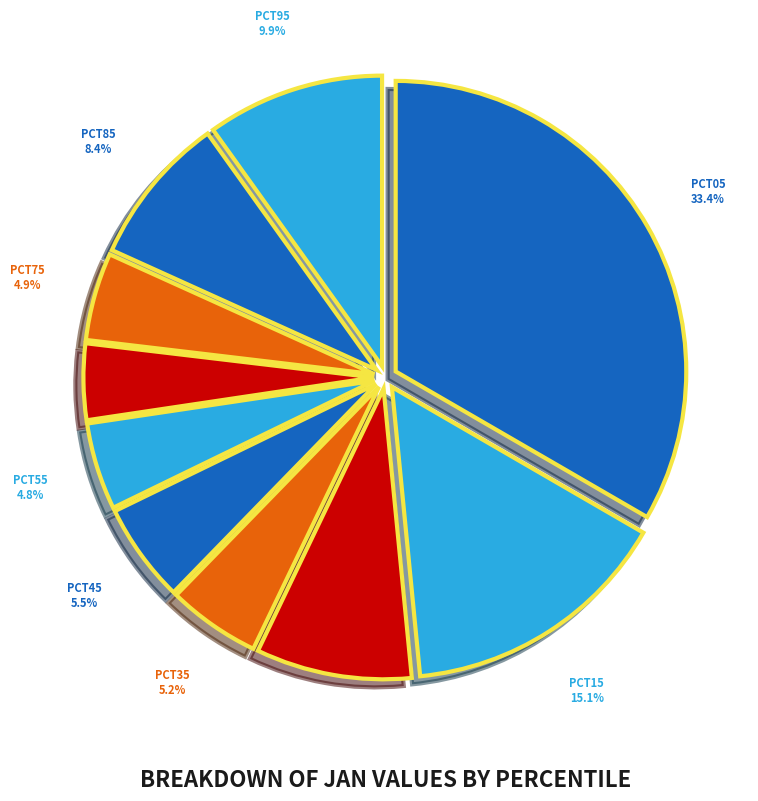

Which category has the biggest portion of the pie?

pct05